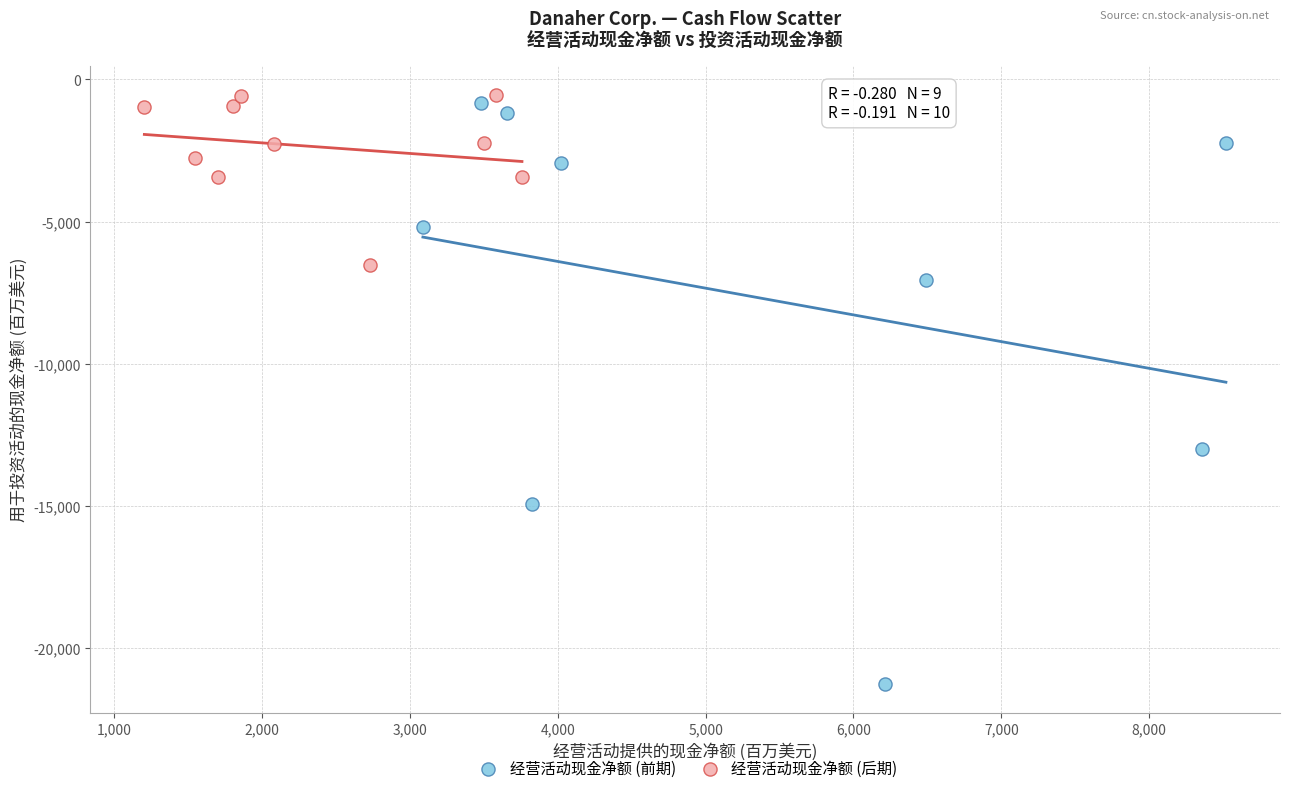

Which series has the largest Y range (max minus min)?

经营活动现金净额 (前期)